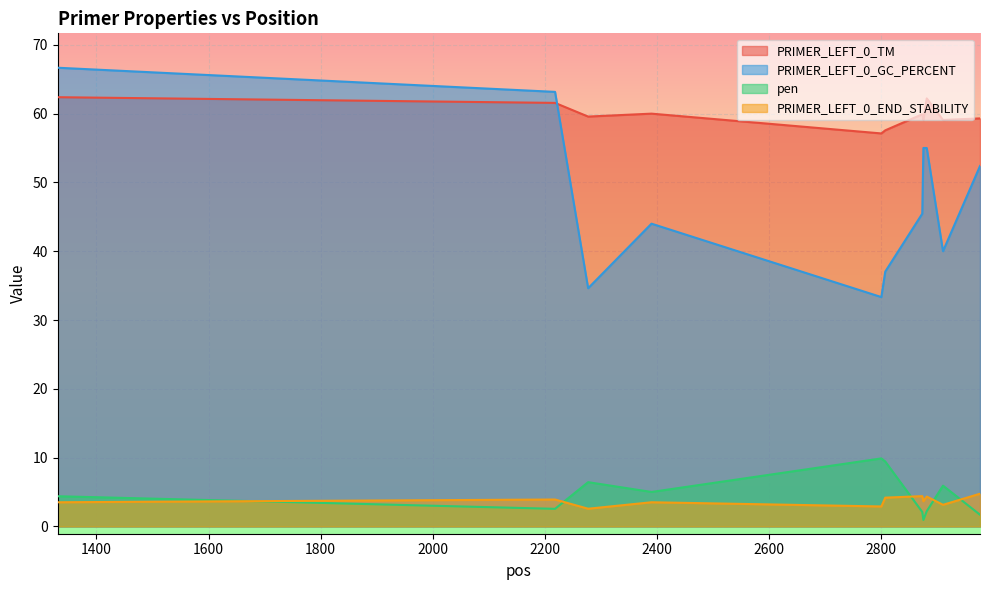

Which series has the largest total across all categories?

PRIMER_LEFT_0_TM